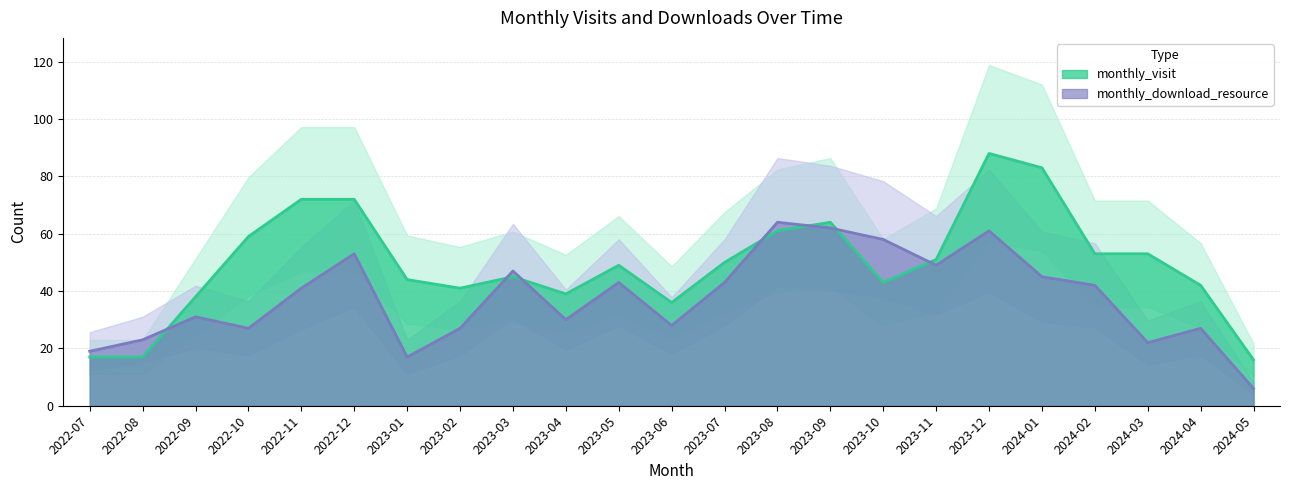

Reading left to right, list all the values displayed in this chart.

monthly_visit: 2022-07=17	2022-08=17	2022-09=38	2022-10=59	2022-11=72	2022-12=72	2023-01=44	2023-02=41	2023-03=45	2023-04=39	2023-05=49	2023-06=36	2023-07=50	2023-08=61	2023-09=64	2023-10=43	2023-11=51	2023-12=88	2024-01=83	2024-02=53	2024-03=53	2024-04=42	2024-05=16
monthly_download_resource: 2022-07=19	2022-08=23	2022-09=31	2022-10=27	2022-11=41	2022-12=53	2023-01=17	2023-02=27	2023-03=47	2023-04=30	2023-05=43	2023-06=28	2023-07=43	2023-08=64	2023-09=62	2023-10=58	2023-11=49	2023-12=61	2024-01=45	2024-02=42	2024-03=22	2024-04=27	2024-05=6